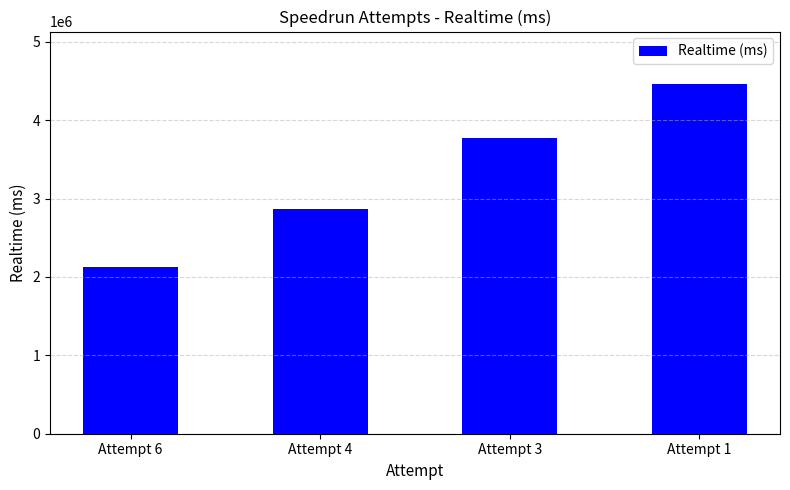

What is the difference between the maximum and minimum values?

2336702